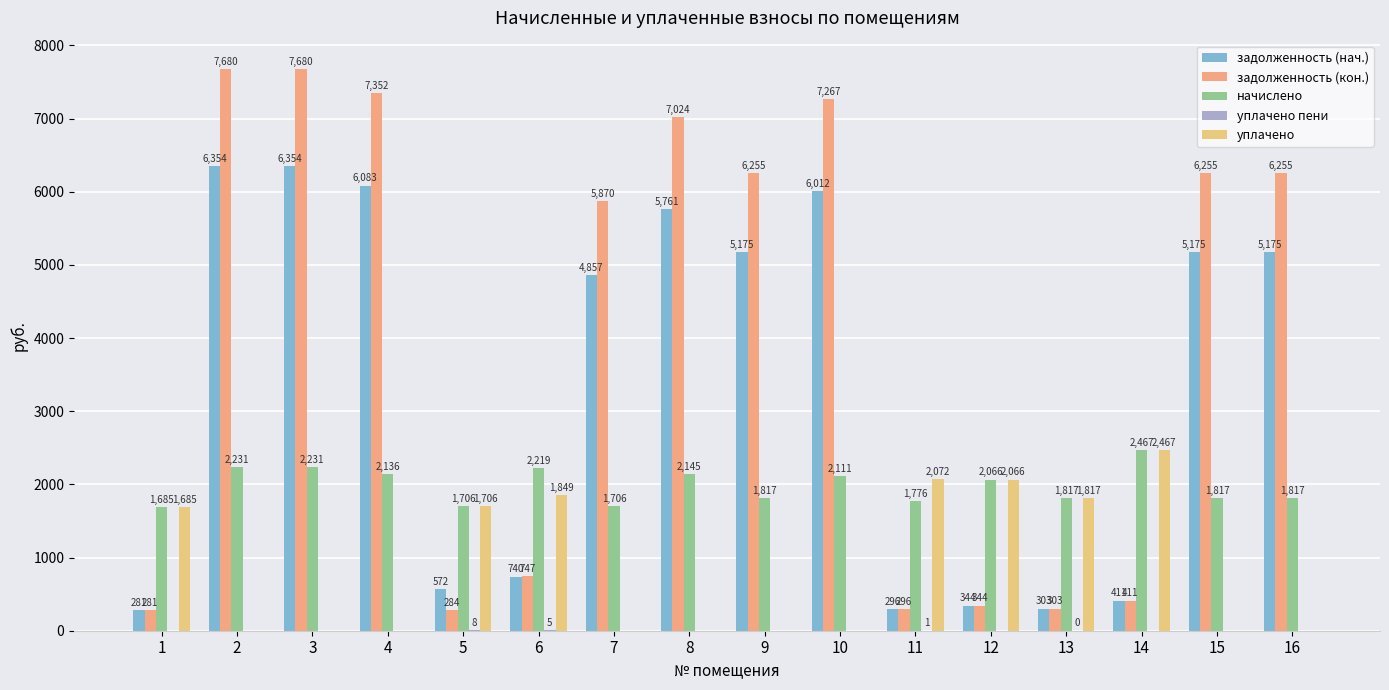

At which label does начислено first exceed 2065?

2